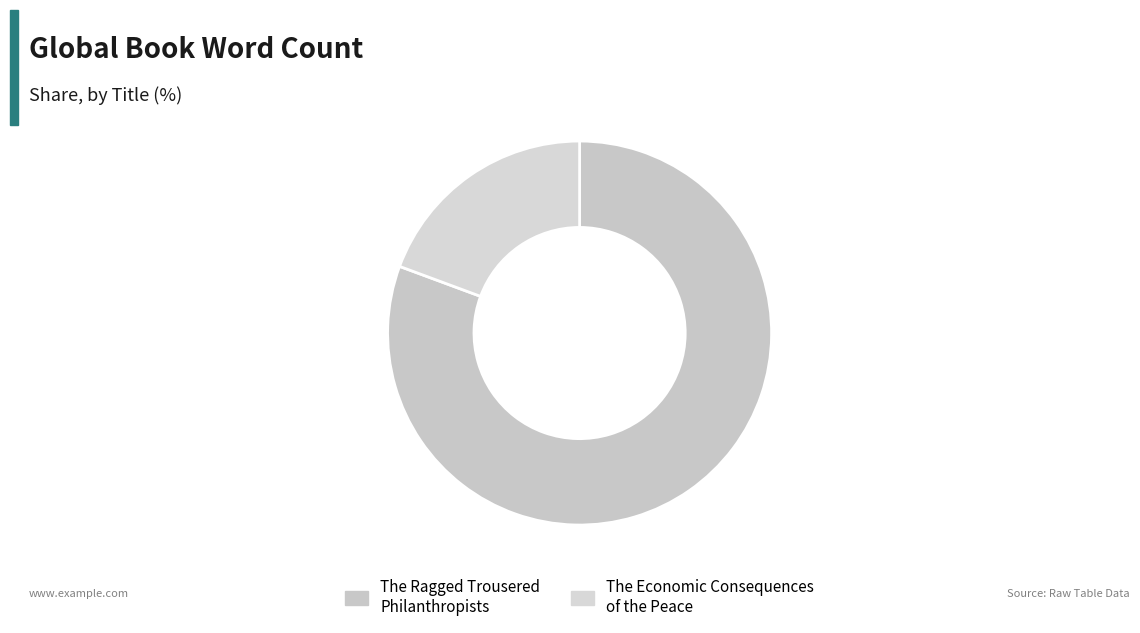

How many segments does this pie chart have?

2